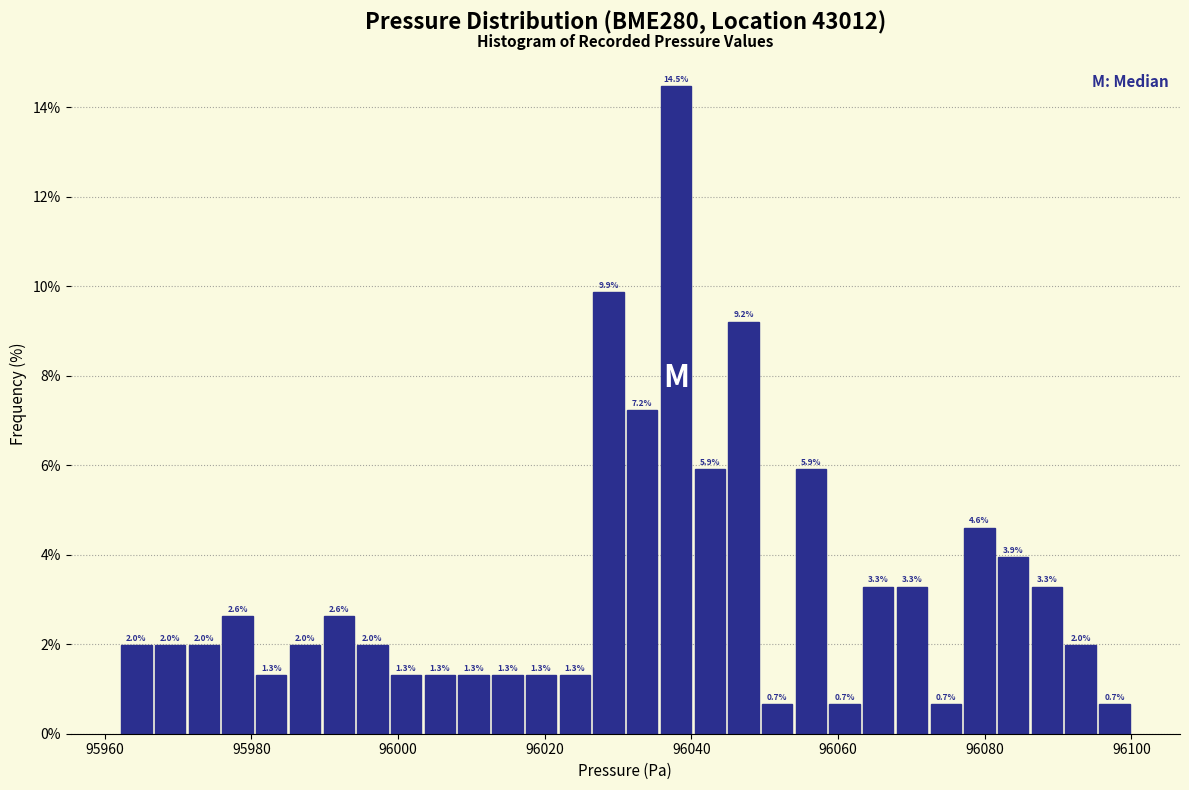

Around what value on the x-axis is the tallest bar? Give the approximate position of its centre, as read against the axis.

96038